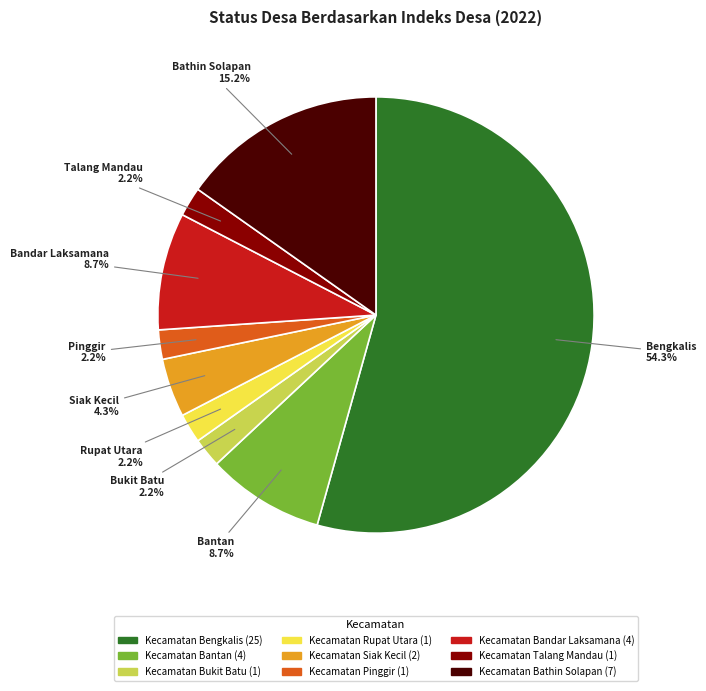

Between Kecamatan Bathin Solapan and Kecamatan Rupat Utara, which is larger?

Kecamatan Bathin Solapan